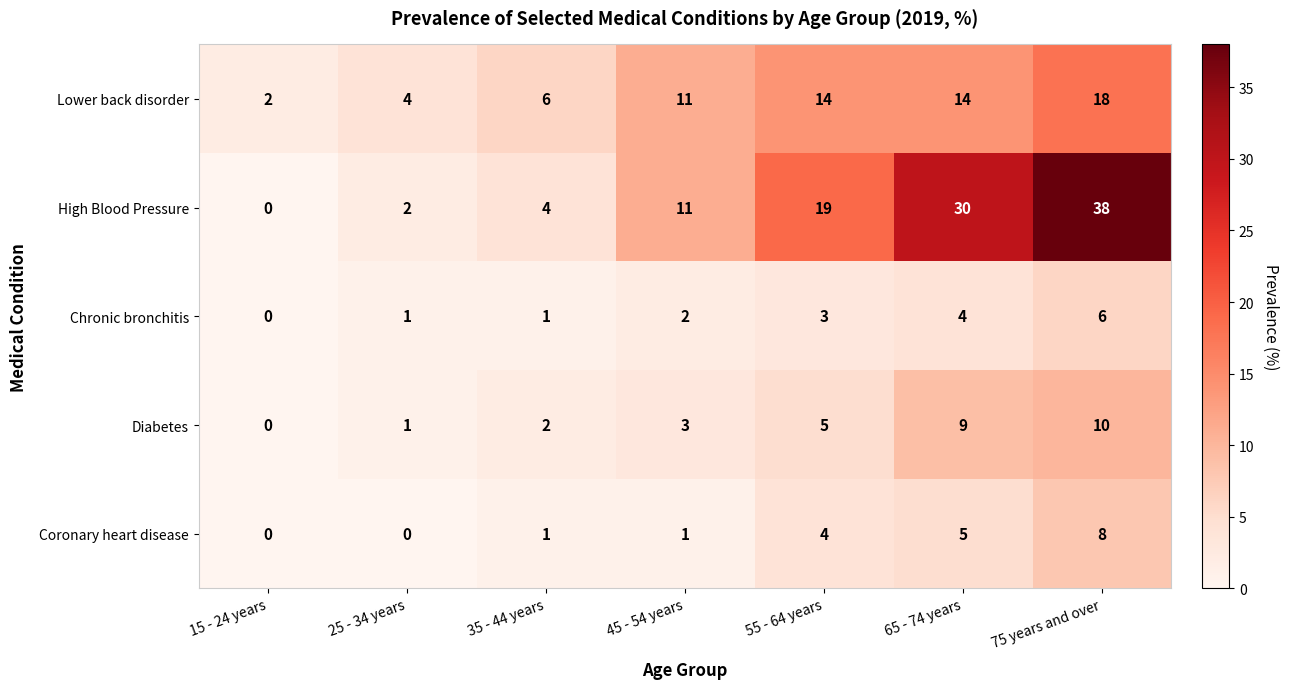

Is the value of Coronary heart disease at 75 years and over greater than the value of High Blood Pressure at 15 - 24 years?

Yes